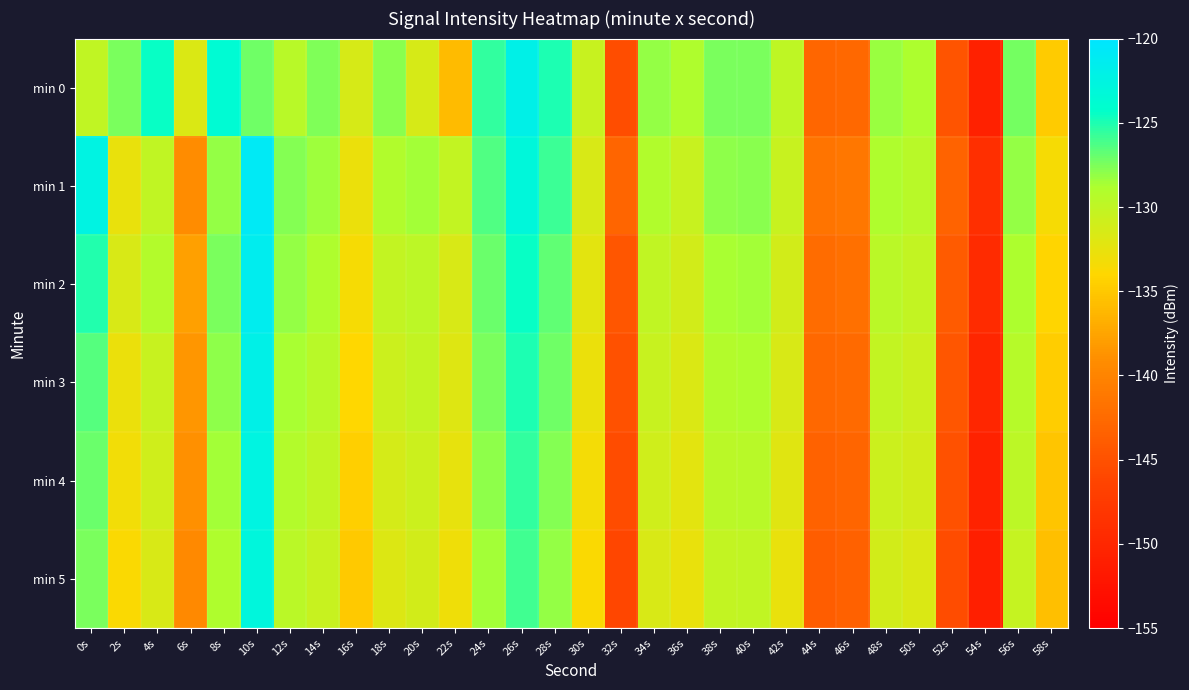

List the series in order of their peak value, highest first.

min 1, min 2, min 0, min 3, min 4, min 5